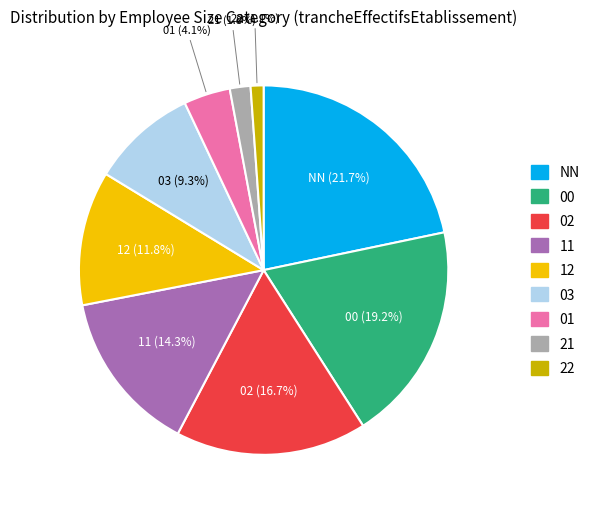

Is 21 the majority of the pie?

No